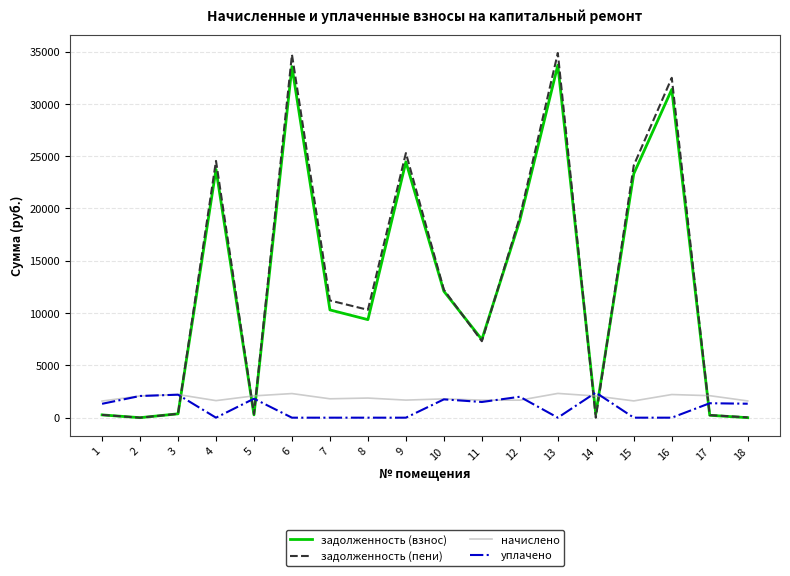

What is the maximum value shown in the chart?

34865.0